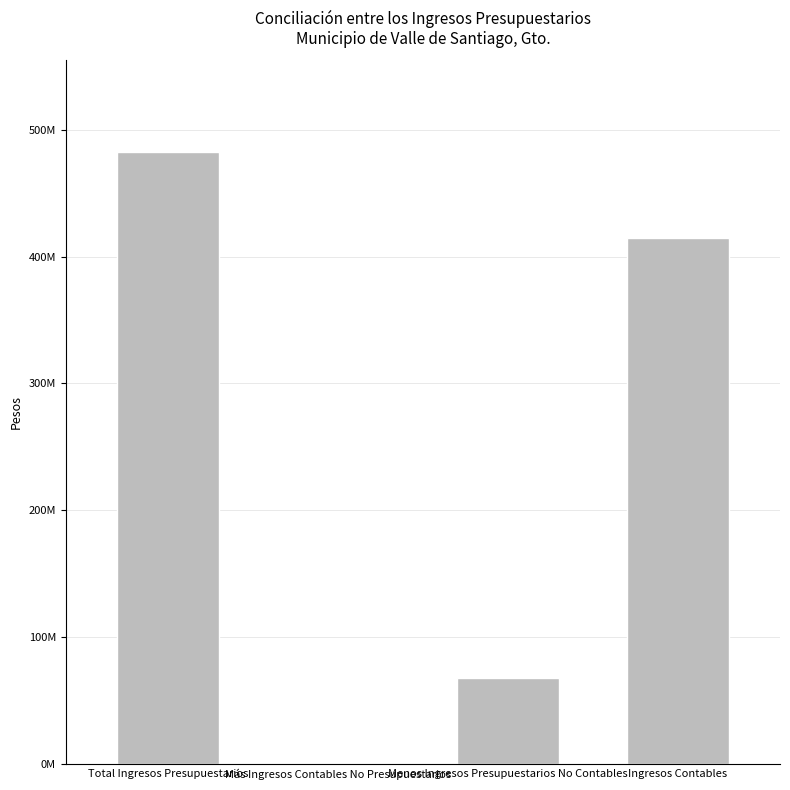

How many data points are above 414913751?

2